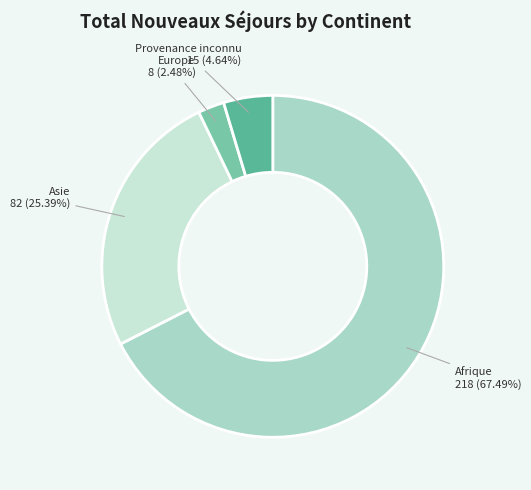

Between Asie and Europe, which is larger?

Asie